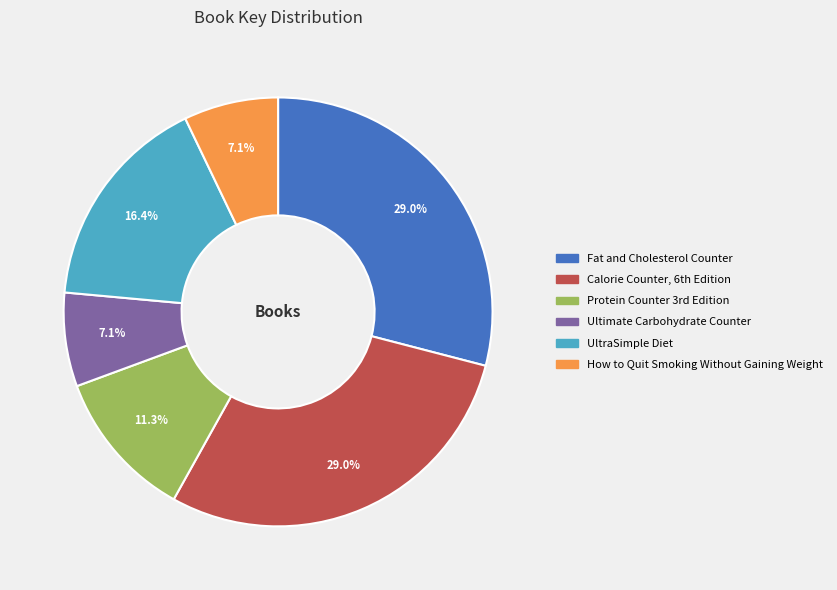

Does UltraSimple Diet account for over 50% of the chart?

No